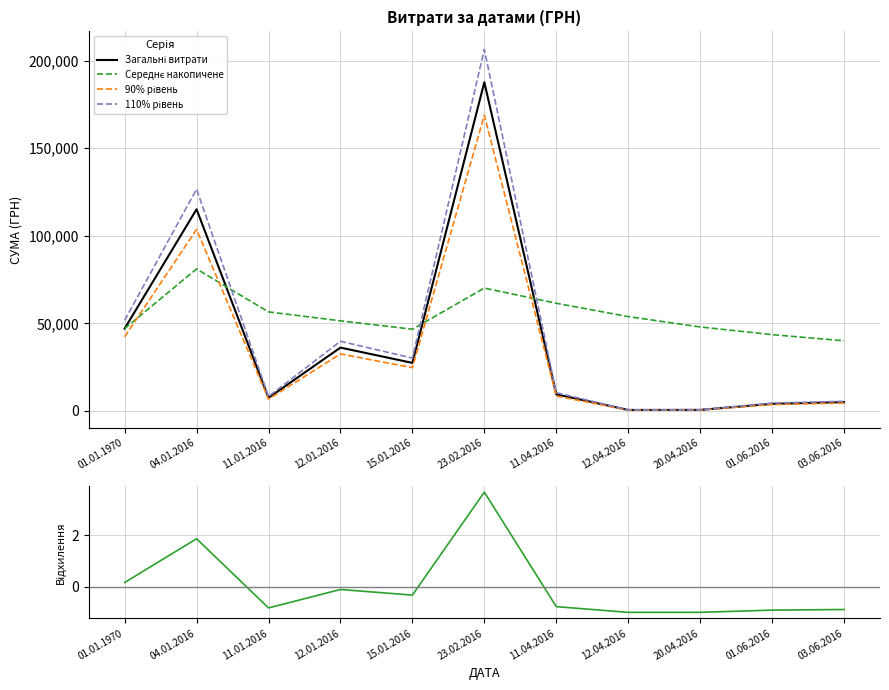

Which category has the highest value across all series?

23.02.2016